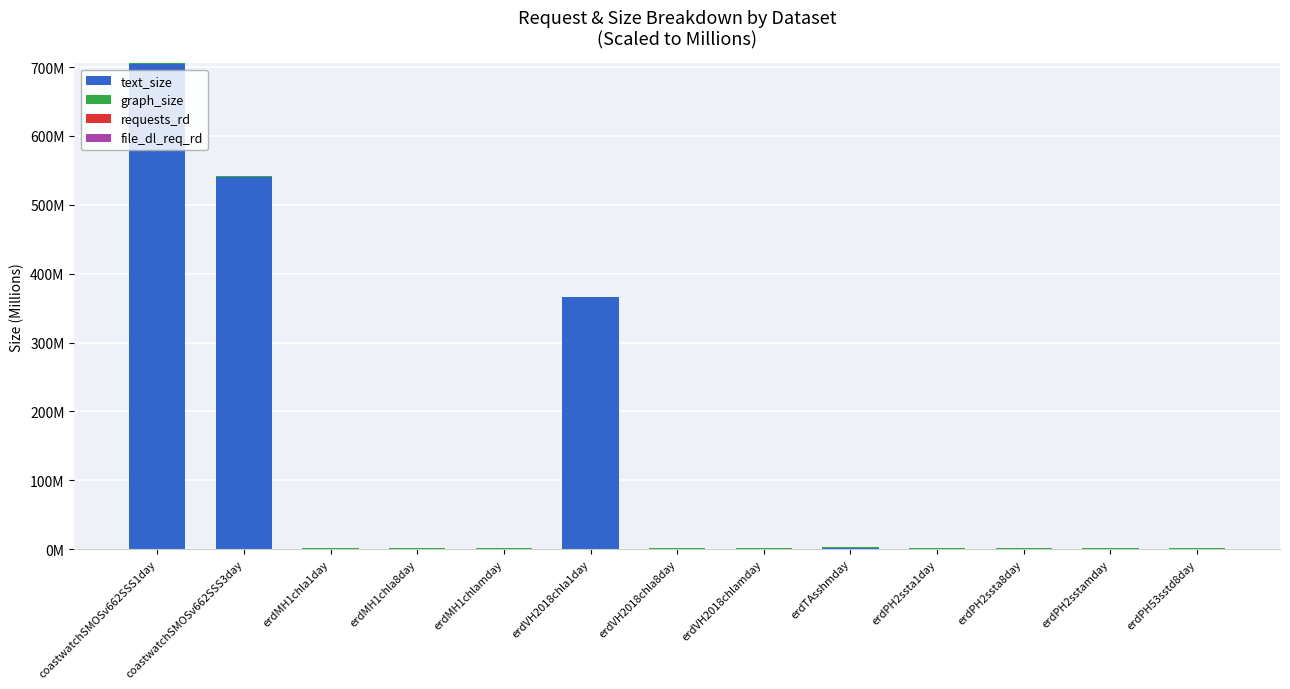

Are the bars grouped side by side (vs. stacked)?

No